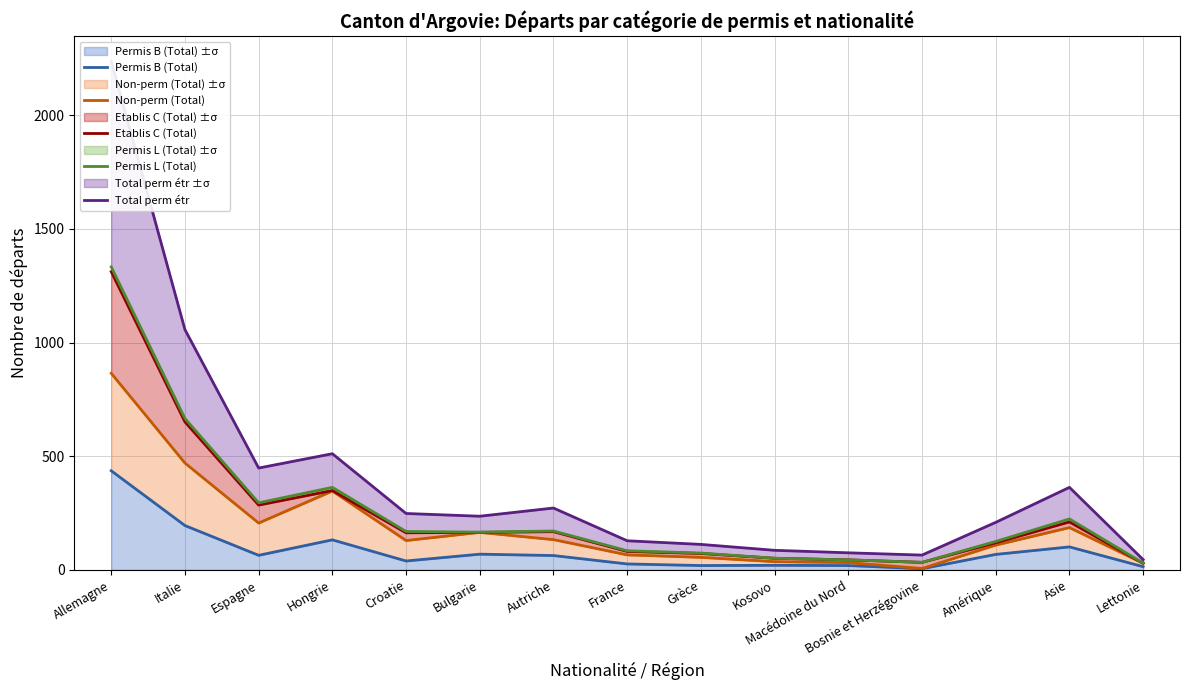

The value of Etablis C (Total) at France is 28. True or false?

False